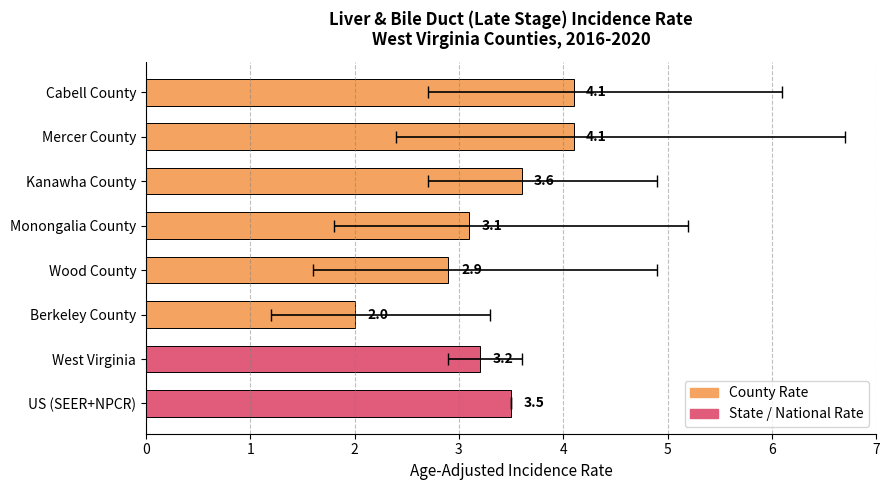

What is the change in value from Monongalia County to Wood County?

-0.2